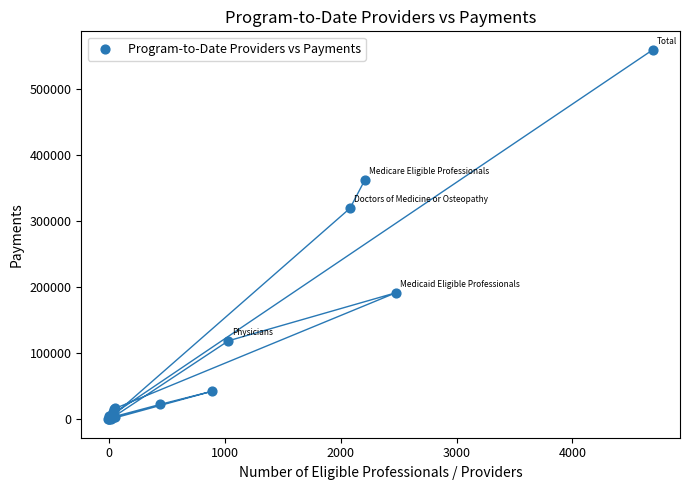

What Y value in the scatter plot is closest to 279614?

319378